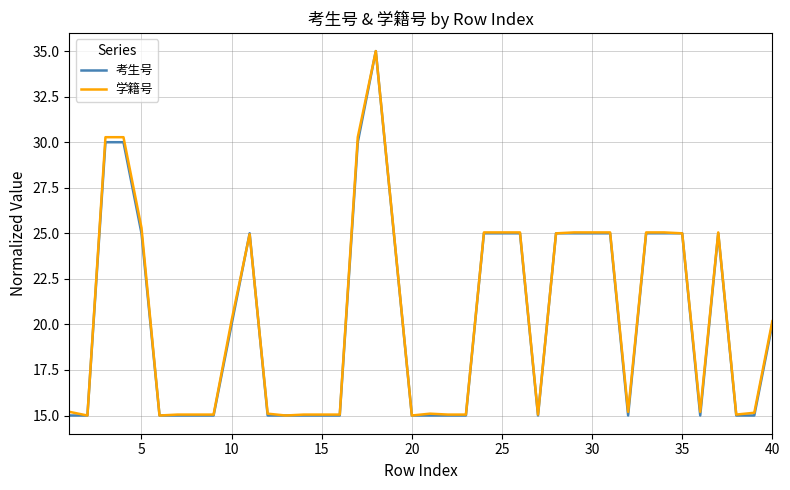

What is the highest value of the 学籍号 series?

35.0